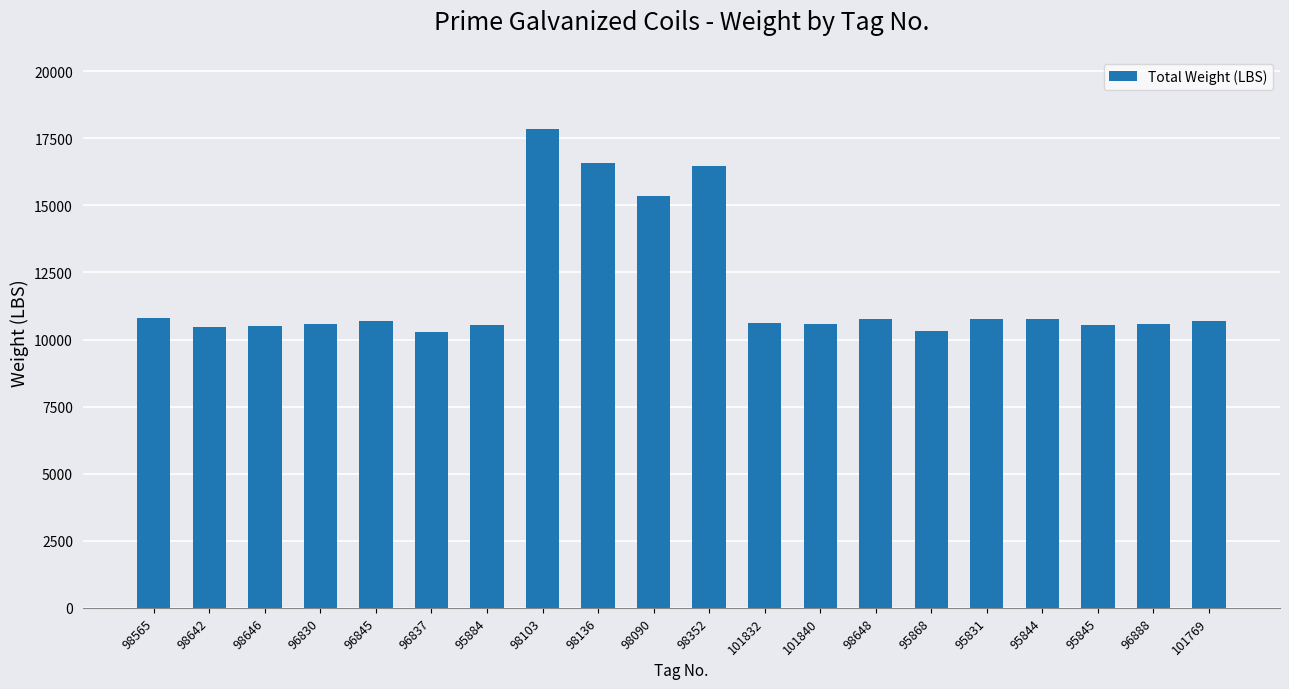

The value at 98352 is 16460. True or false?

True